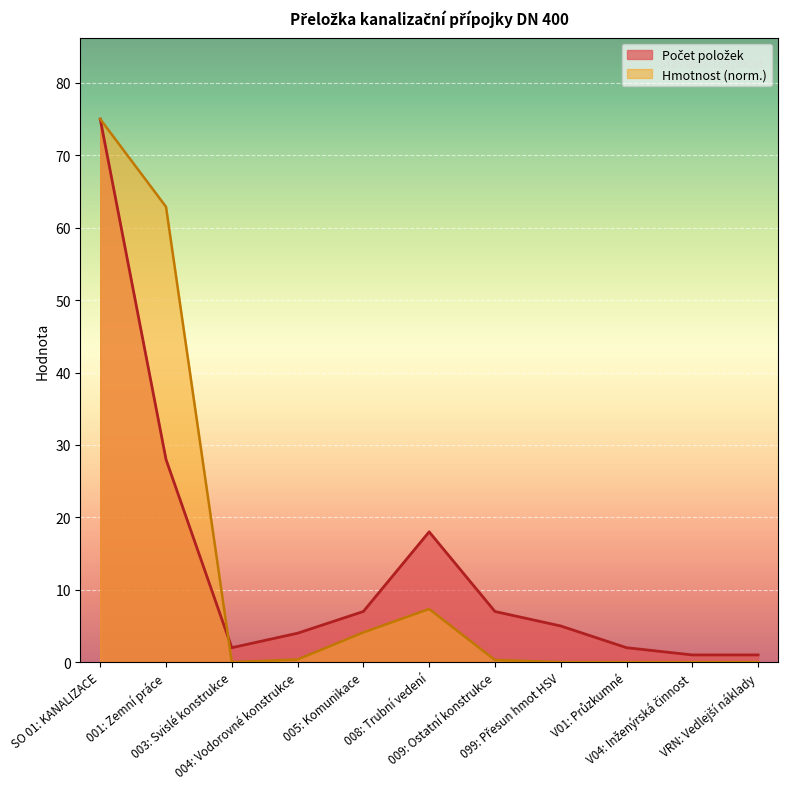

In Počet položek, how many points are higher than both neighbors (excluding endpoints)?

1